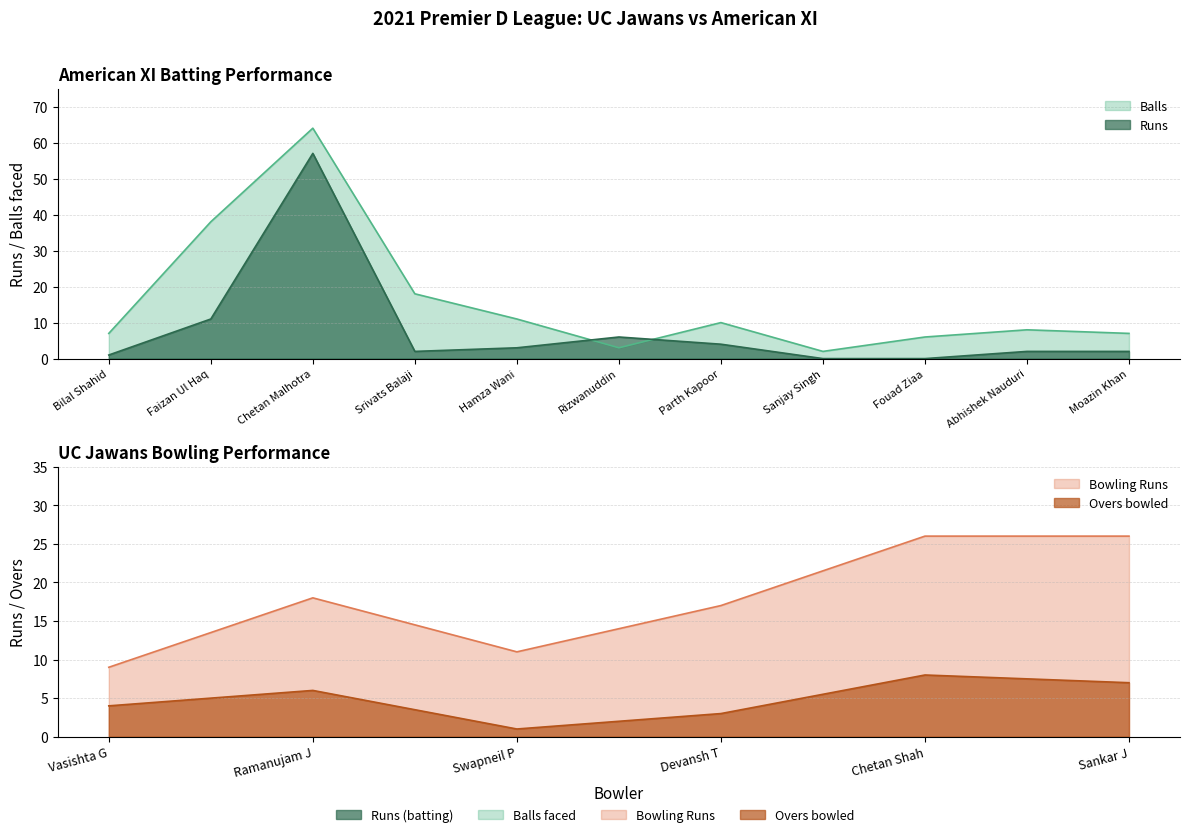

Between Sanjay Singh and Fouad Ziaa, which series saw the biggest shift?

Balls